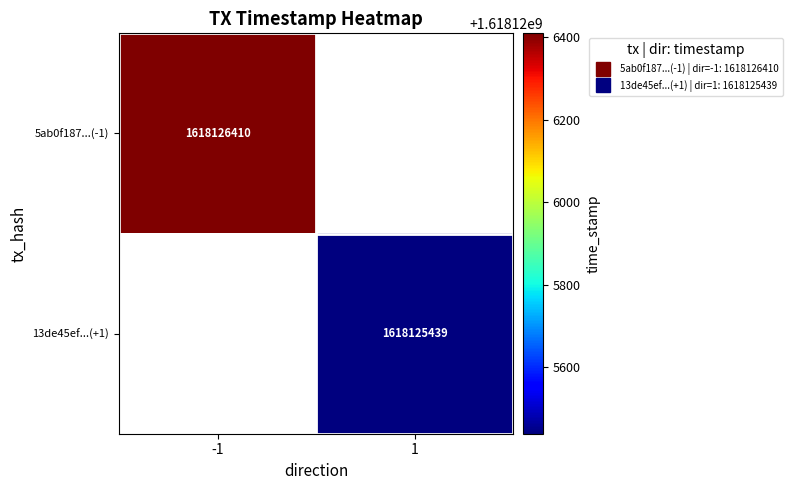

Which series changed the most between 0 and 1?

5ab0f1872374c0b7607045aab8e4c0a72c09318